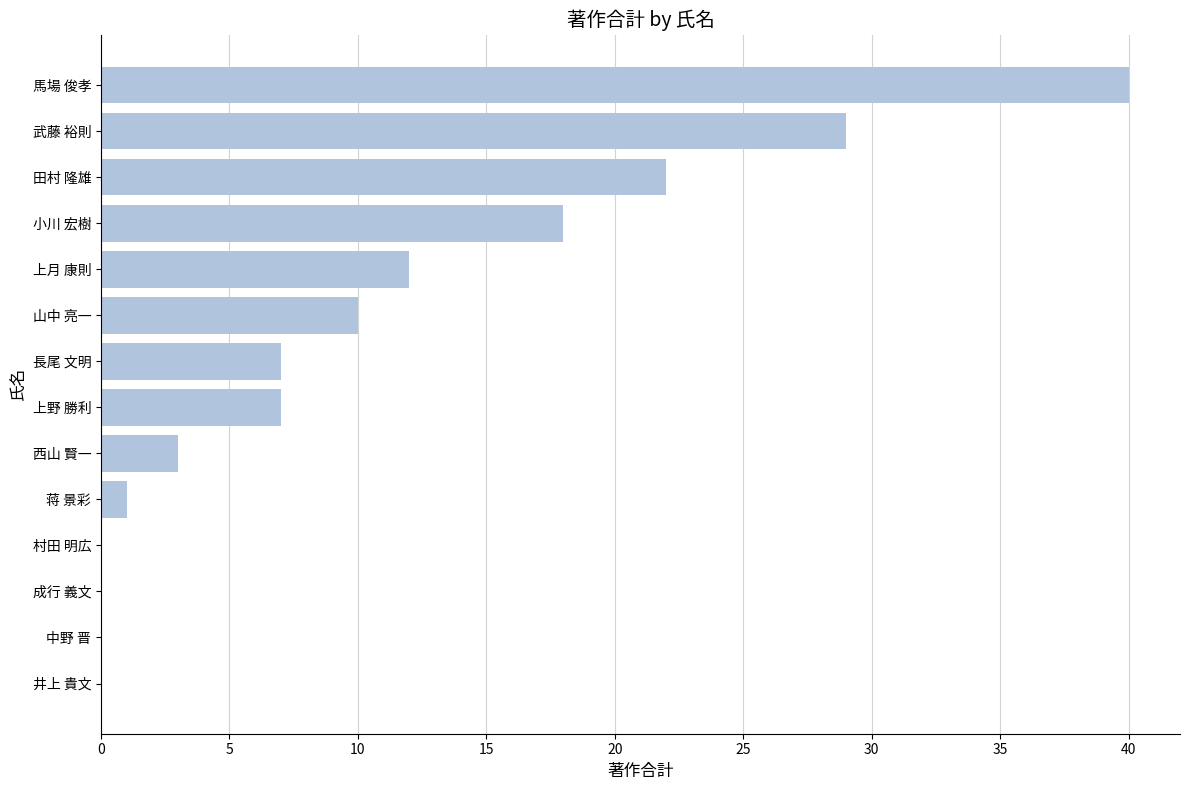

True or false: the data shows 29 at 武藤 裕則.

True